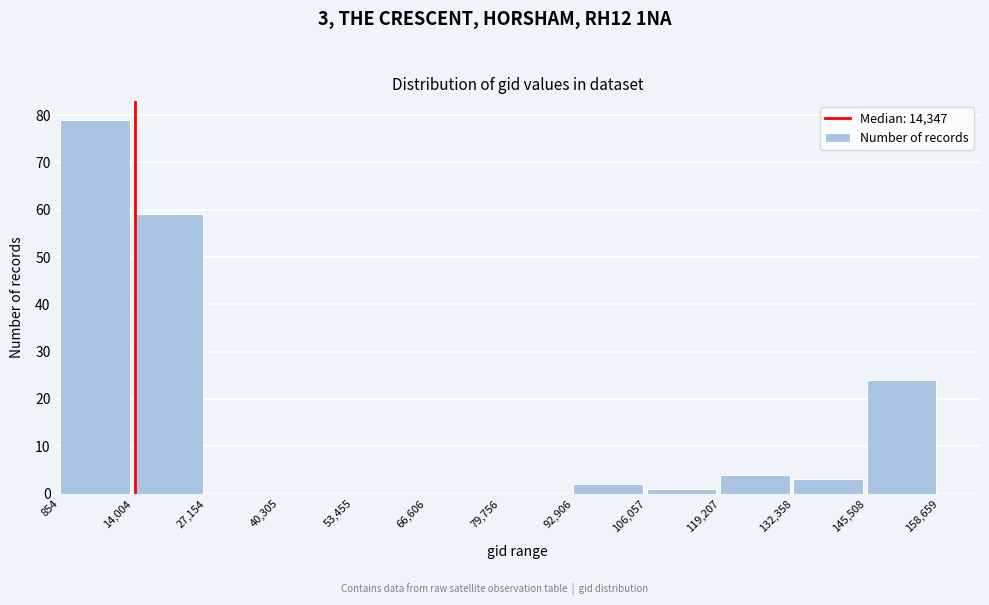

Over which range of the x-axis is the bar tallest?

854 to 14,004